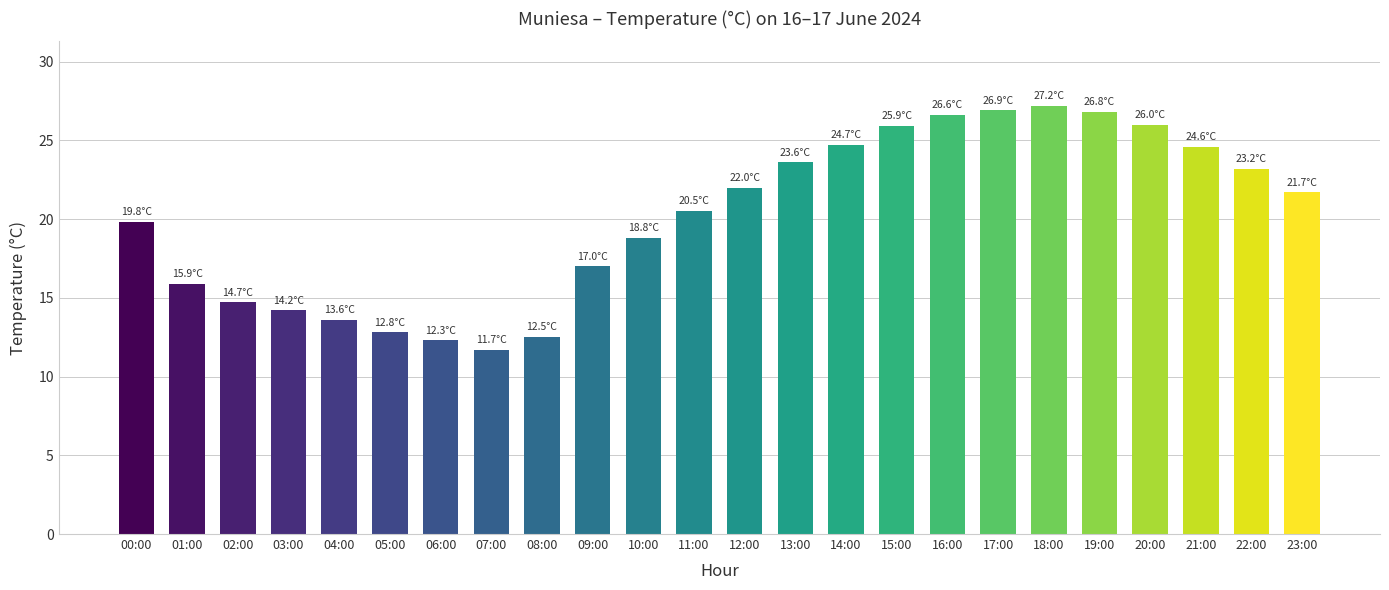

What is the label of the 2nd bar from the left?

01:00